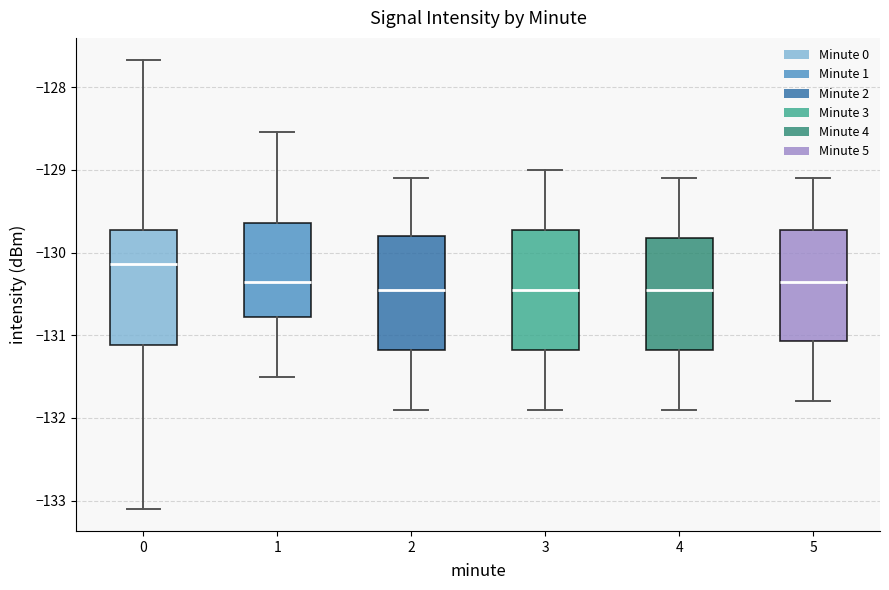

Where does the upper whisker of the box at x = 4 end on the y-axis? The values are not printed on the chart, so give them approximately, as read against the axis.

-129.1